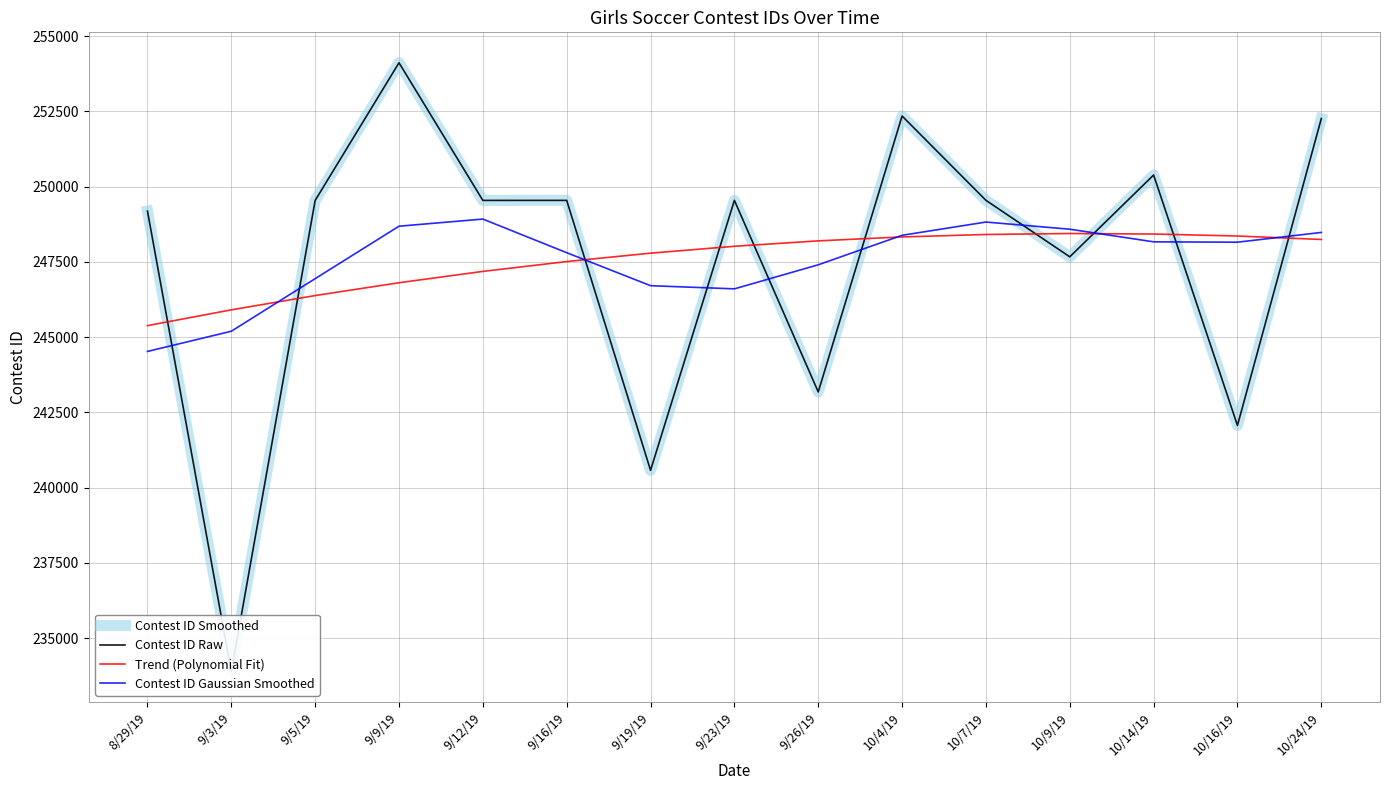

Where does the Trend (Polynomial Fit) series first go above 248020?

9/23/19